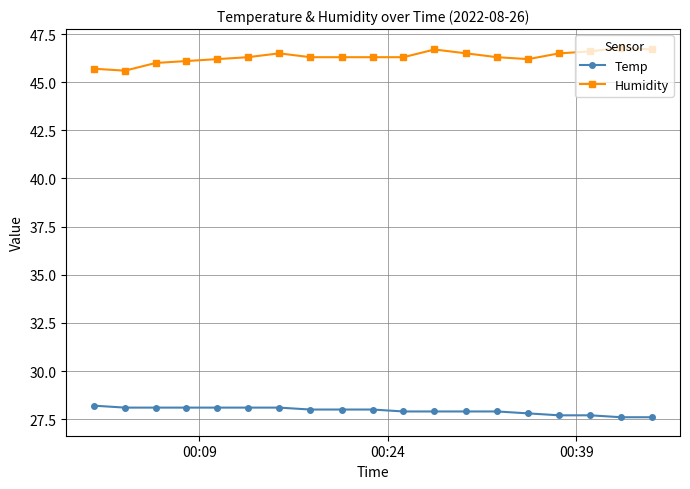

List the series in order of their overall mean, highest first.

Humidity, Temp